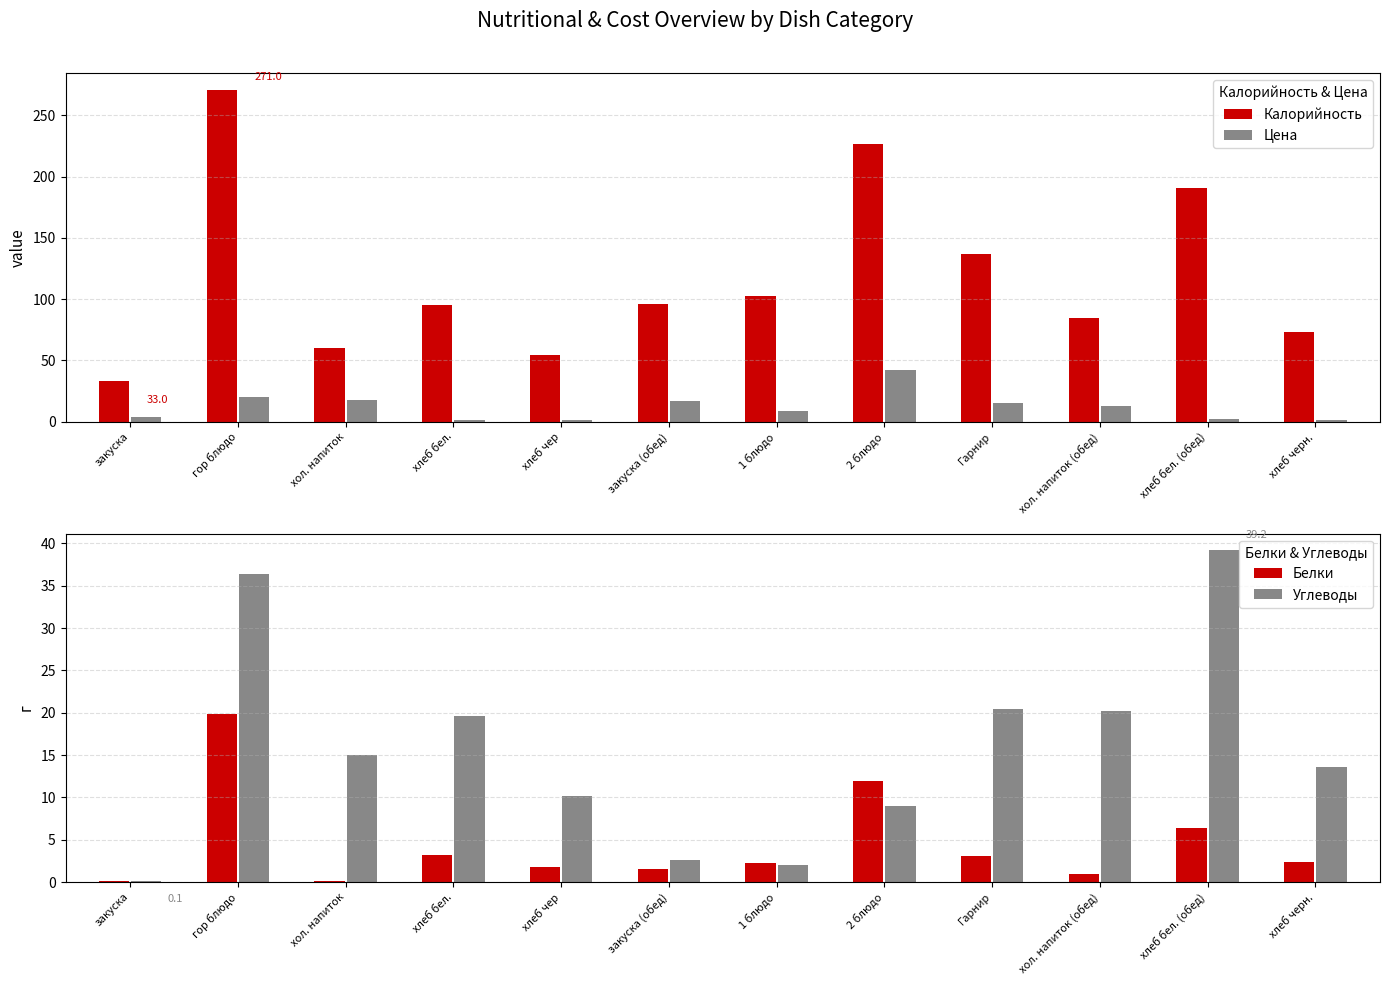

What are all the series names shown in the legend?

Калорийность, Цена, Белки, Углеводы